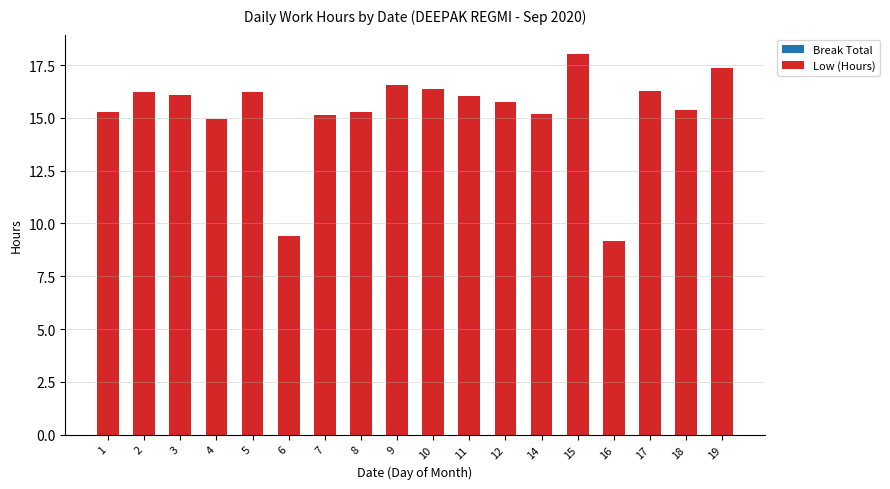

True or false: the data shows 16.2 at 5.

True